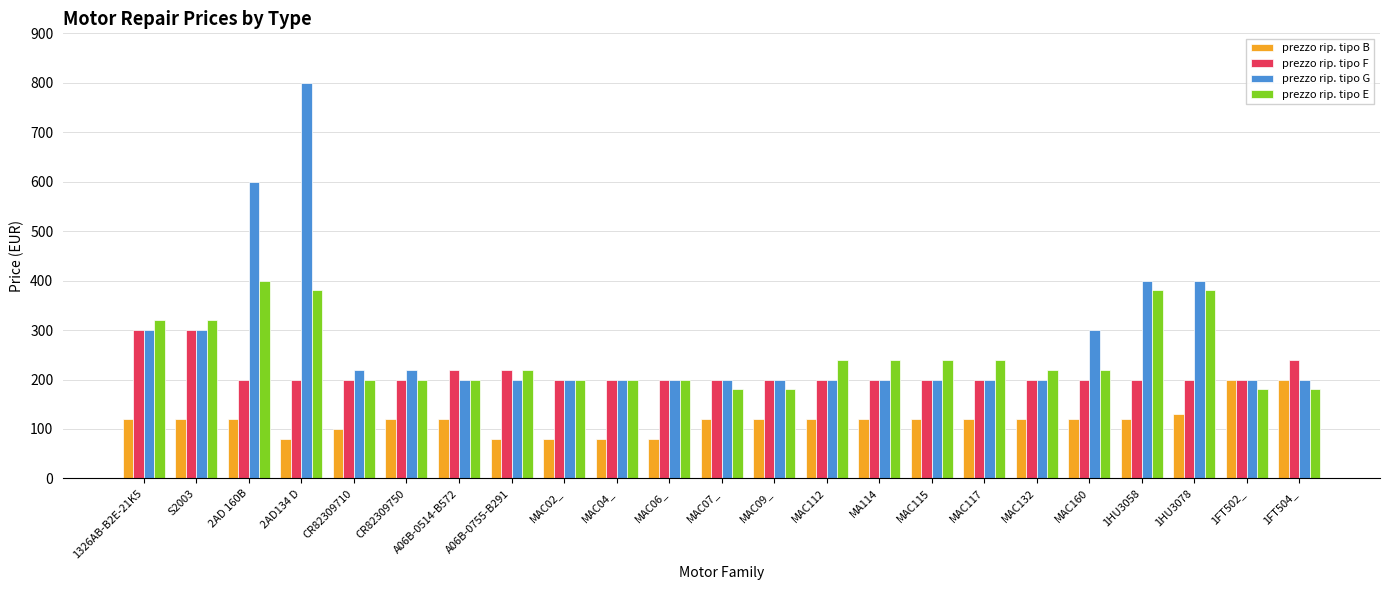

What is the greatest value displayed?

800